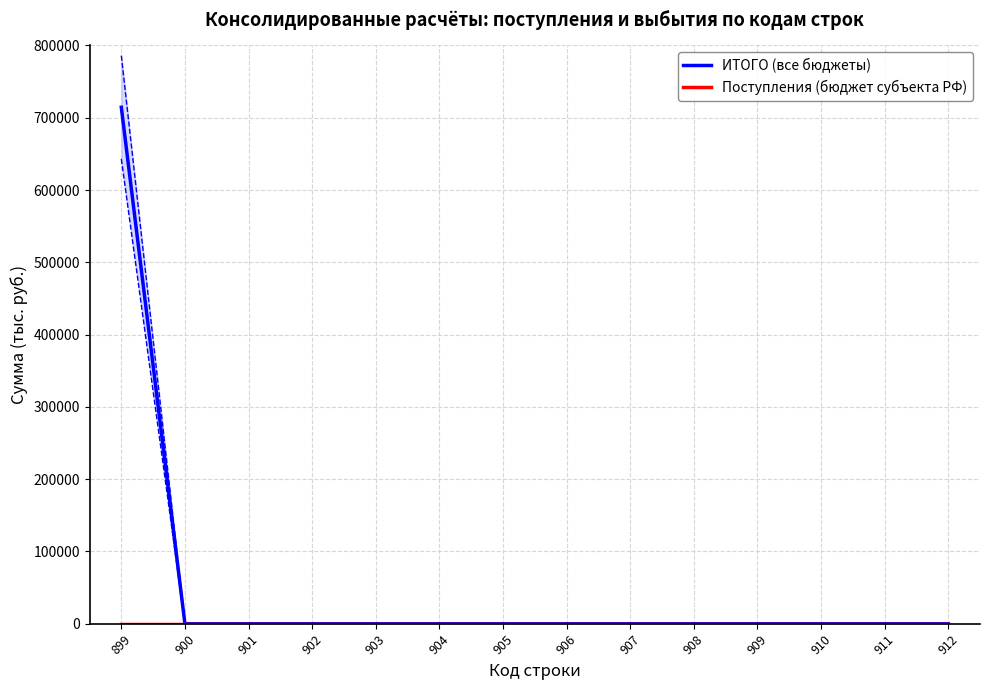

Rank the categories by Поступления (бюджет субъекта РФ) value from lowest to highest.

899, 900, 901, 902, 903, 904, 905, 906, 907, 908, 909, 910, 911, 912